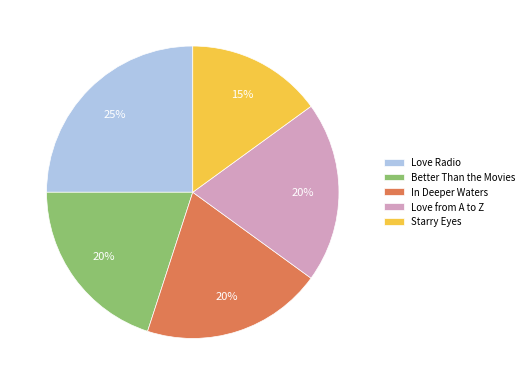

Do Love from A to Z and Better Than the Movies together represent more than half of the pie?

No